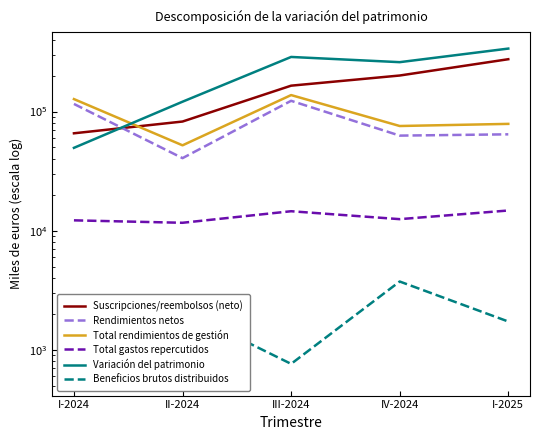

How many interior local valleys does the Rendimientos netos series have?

2